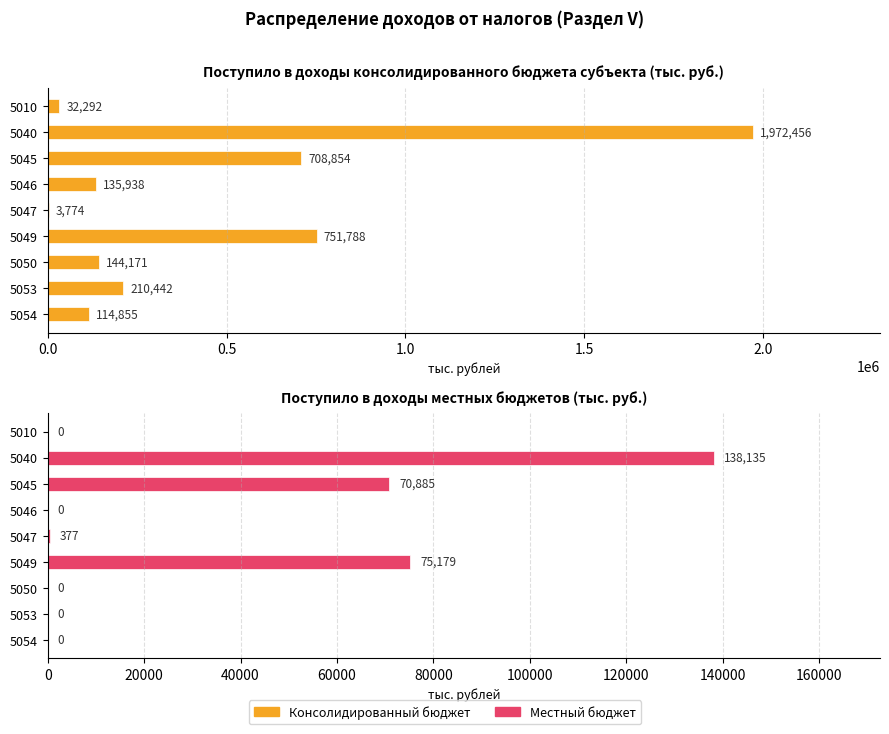

Reading right to left, extract all data points from this chart.

Консолидированный бюджет: 114855	210442	144171	751788	3774	135938	708854	1972456	32292
Местный бюджет: 0	0	0	75179	377	0	70885	138135	0